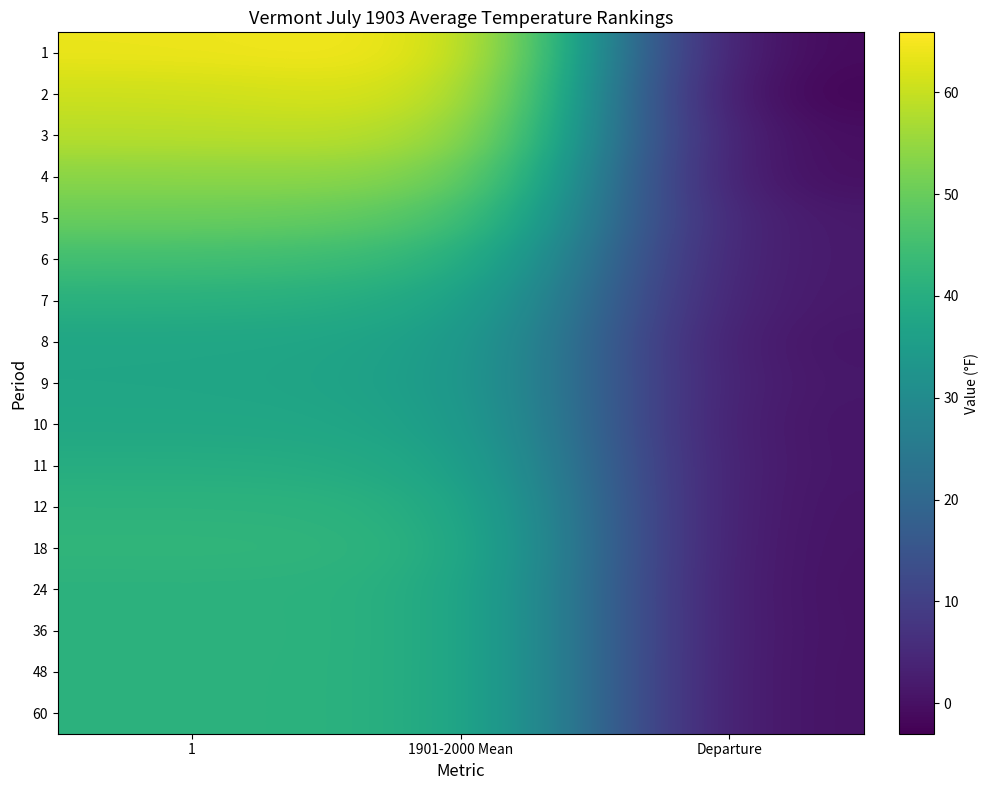

Reading right to left, list all the values displayed in this chart.

1: Departure=-2.1	1901-2000 Mean=65.9	1=63.8
2: Departure=-3.0	1901-2000 Mean=63.5	1=60.5
3: Departure=-1.3	1901-2000 Mean=59.7	1=58.4
4: Departure=-1.0	1901-2000 Mean=54.8	1=53.8
5: Departure=1.0	1901-2000 Mean=49.2	1=50.2
6: Departure=1.2	1901-2000 Mean=43.8	1=45.0
7: Departure=1.1	1901-2000 Mean=39.7	1=40.8
8: Departure=0.4	1901-2000 Mean=37.3	1=37.7
9: Departure=0.8	1901-2000 Mean=36.8	1=37.6
10: Departure=0.4	1901-2000 Mean=37.7	1=38.1
11: Departure=0.5	1901-2000 Mean=39.3	1=39.8
12: Departure=0.2	1901-2000 Mean=41.3	1=41.5
18: Departure=0.0	1901-2000 Mean=42.2	1=42.2
24: Departure=-0.1	1901-2000 Mean=41.3	1=41.2
36: Departure=0.0	1901-2000 Mean=41.3	1=41.3
48: Departure=-0.1	1901-2000 Mean=41.3	1=41.2
60: Departure=-0.1	1901-2000 Mean=41.3	1=41.2